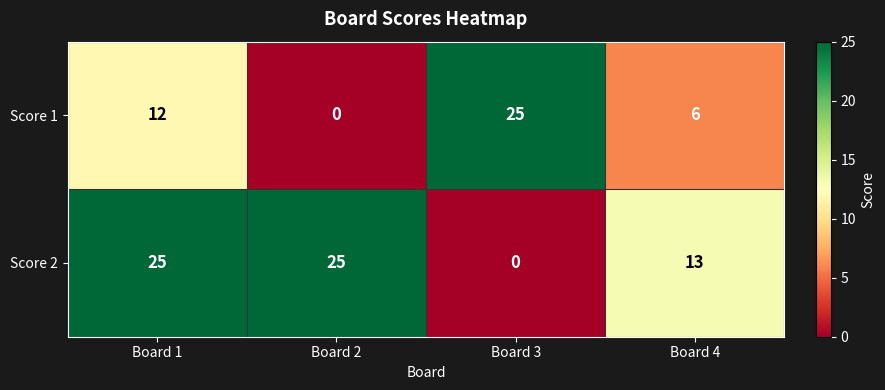

Which series has the largest total across all categories?

Score 2